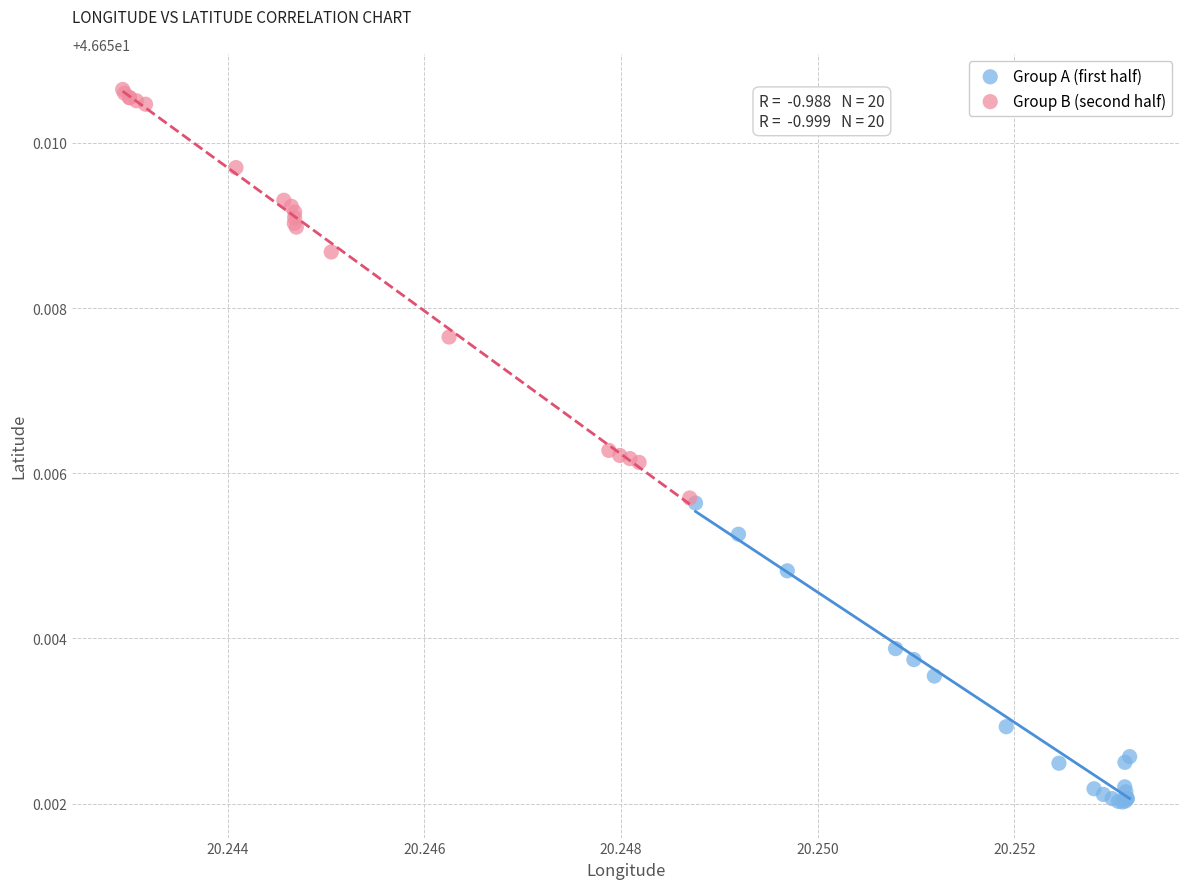

Which series reaches the maximum Y coordinate?

Group B (second half)